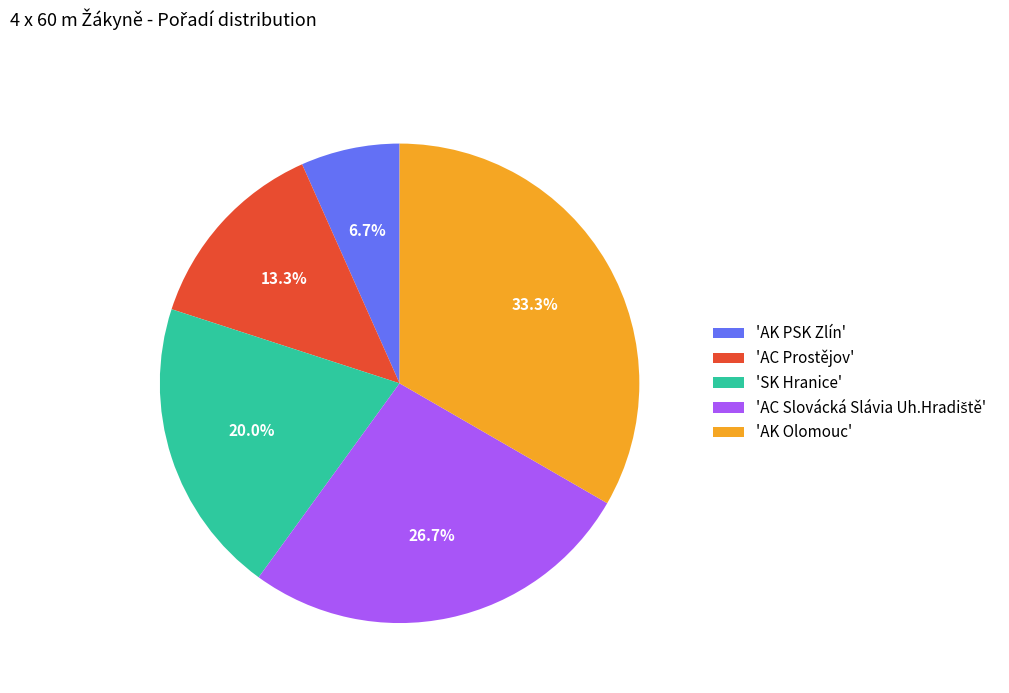

What is the ratio of the value at 'AK Olomouc' to the value at 'AC Prostějov'?

2.5